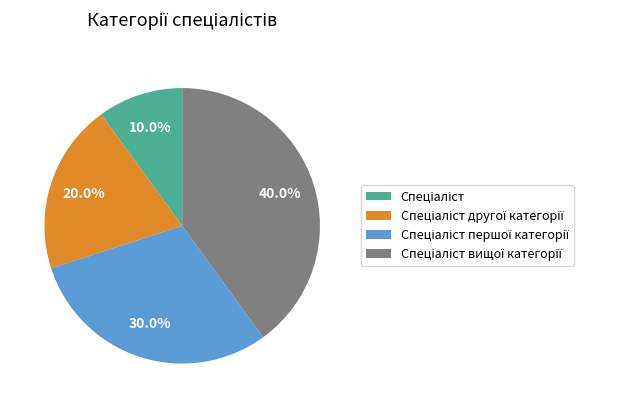

Is there a majority slice in this chart?

No